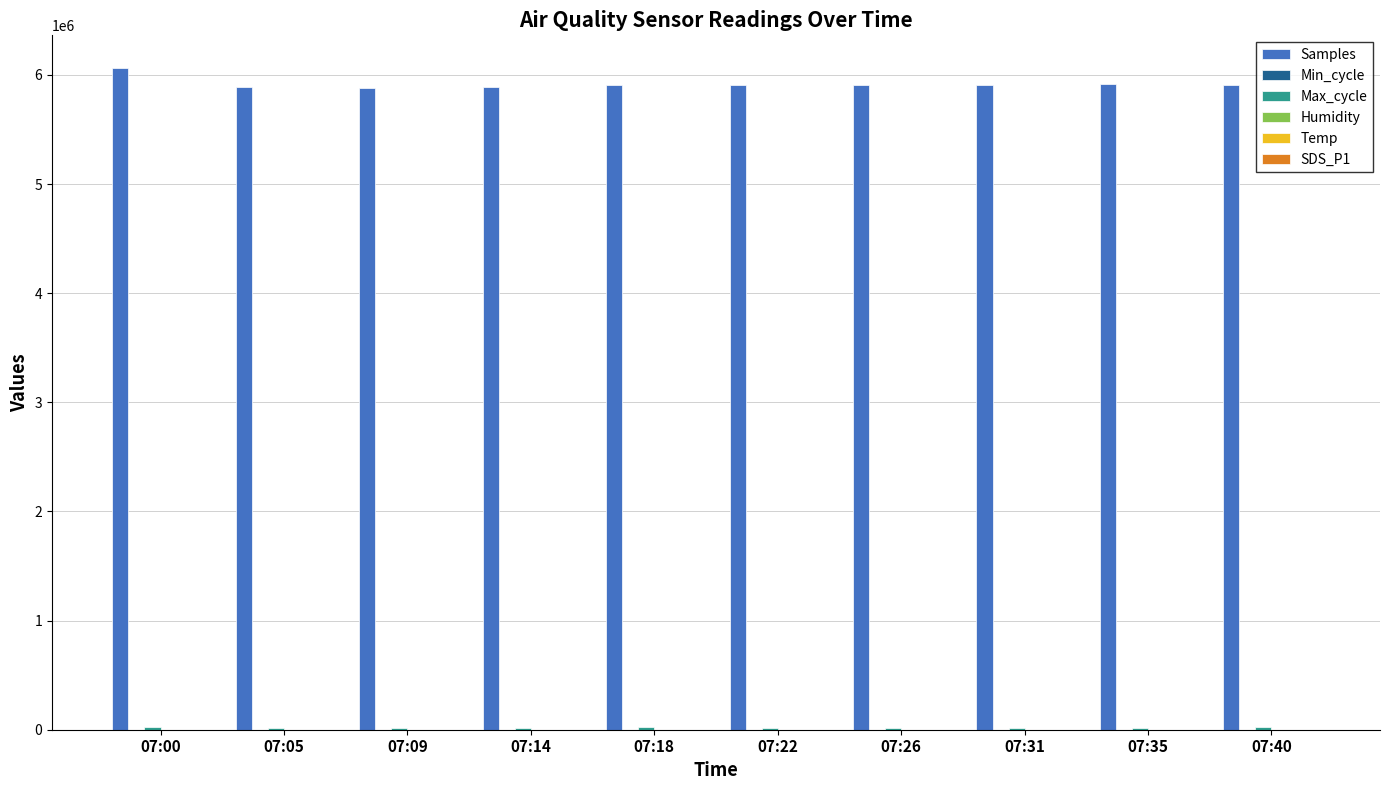

Does the chart contain stacked bars?

No